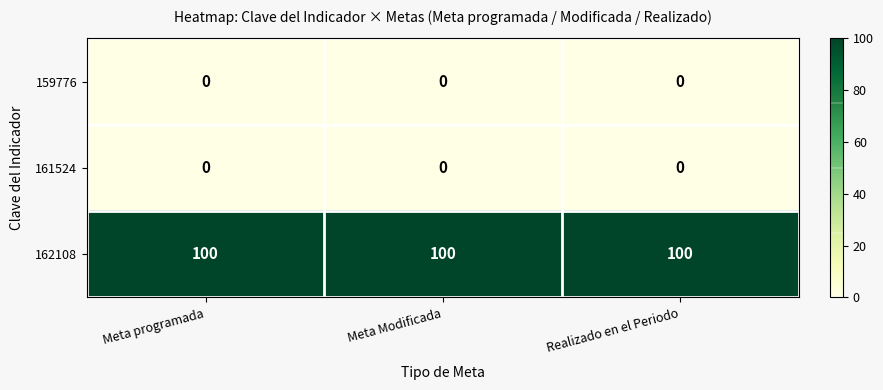

What is the greatest value displayed?

100